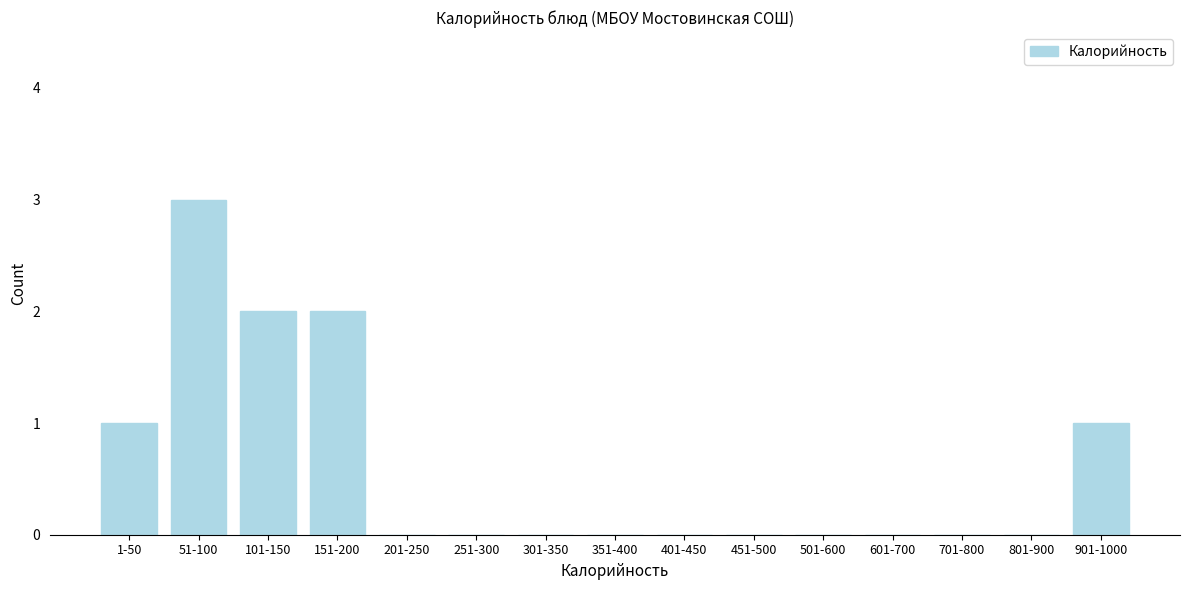

Reading left to right, list all the values displayed in this chart.

1-50=1	51-100=3	101-150=2	151-200=2	201-250=0	251-300=0	301-350=0	351-400=0	401-450=0	451-500=0	501-600=0	601-700=0	701-800=0	801-900=0	901-1000=1